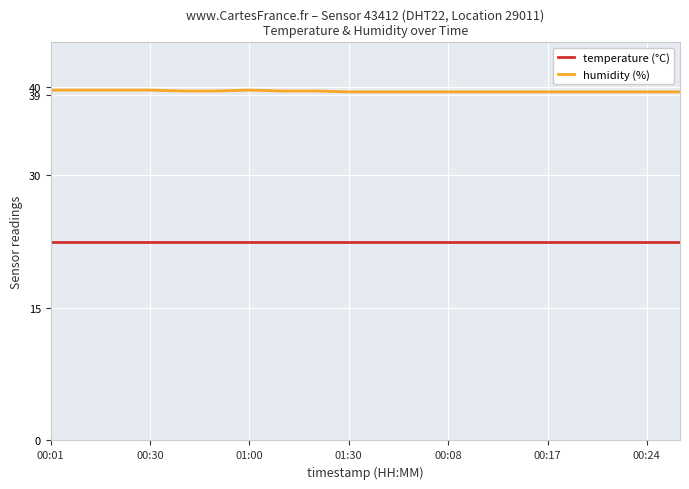

True or false: temperature (°C) has more than 2 interior local peaks.

False